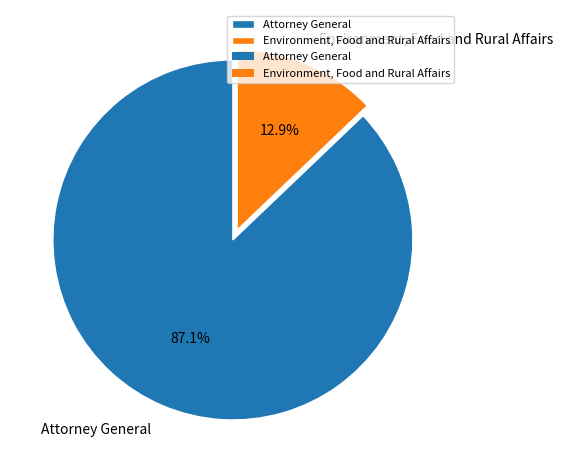

How many segments does this pie chart have?

2